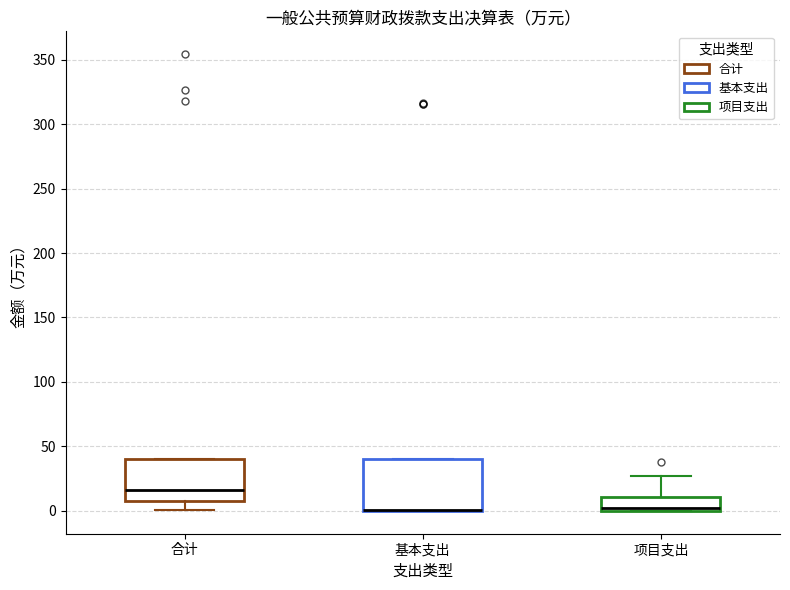

Comparing the boxes themselves (not the whiskers), which one is the tallest?

基本支出